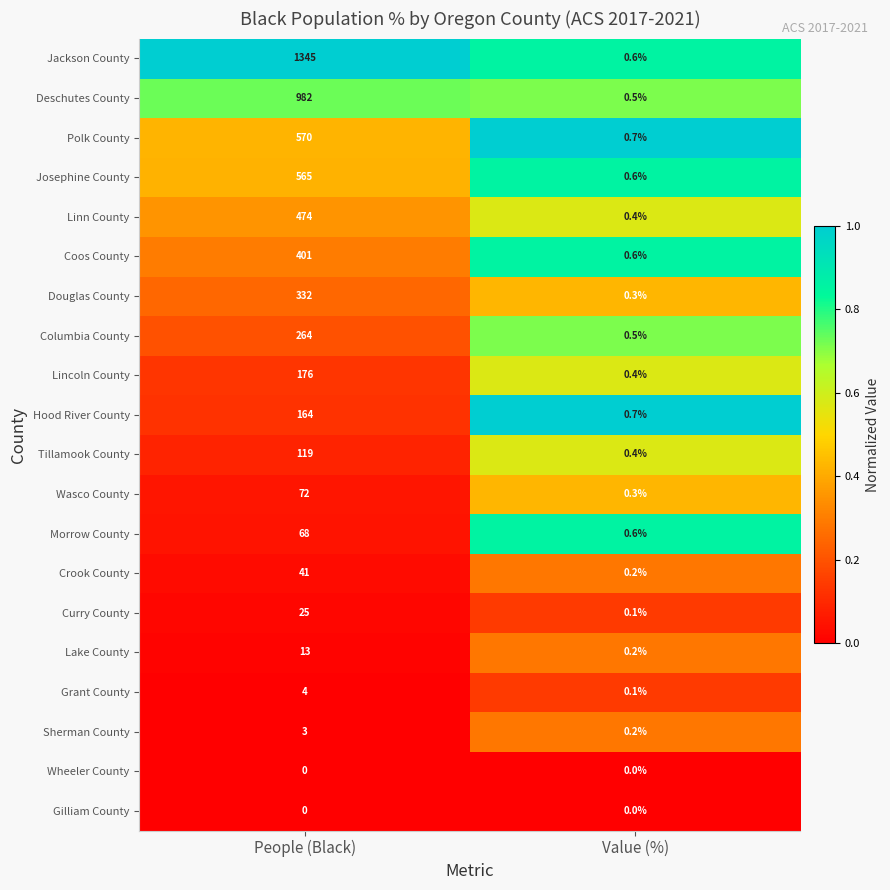

Where is Lake County nearest to the value 6?

Value (%)